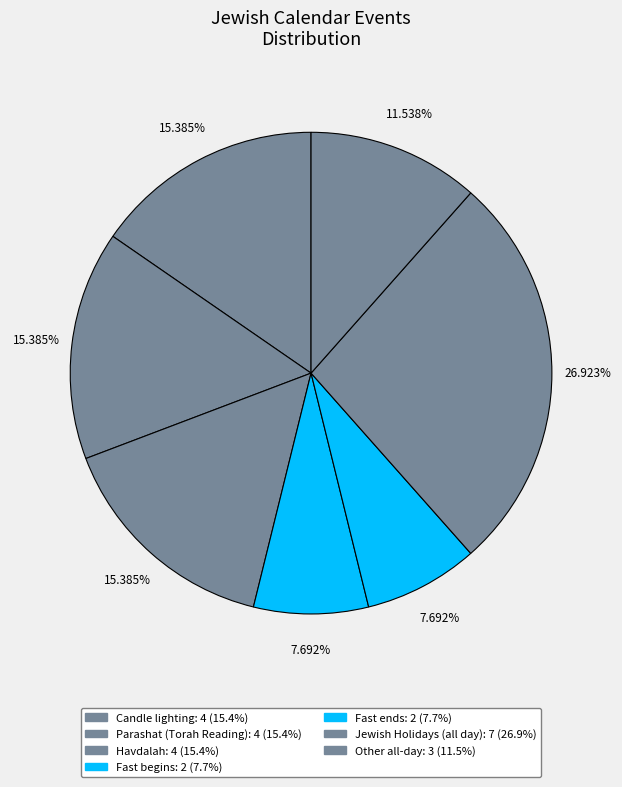

Which slice is the largest?

Jewish Holidays (all day)